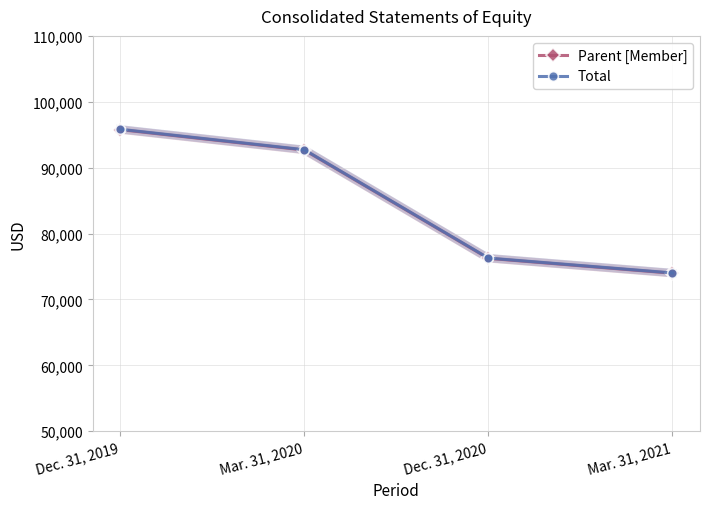

Count the number of data series in this chart.

2